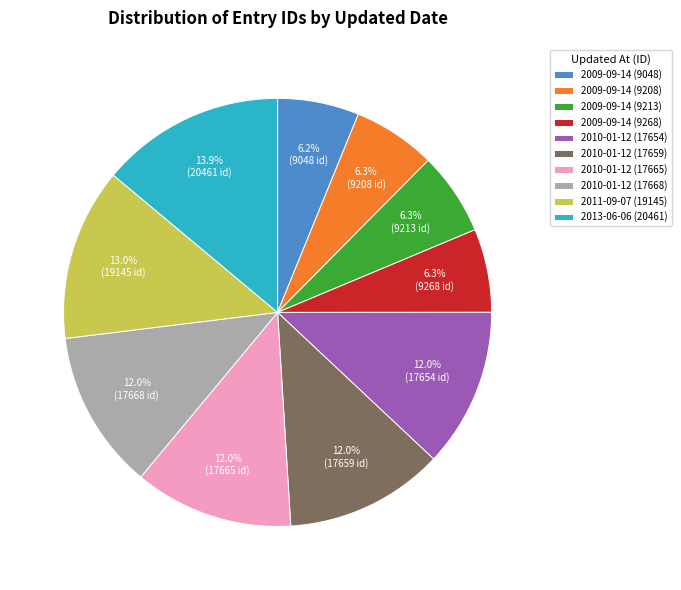

Is there any slice that represents more than half of the pie?

No